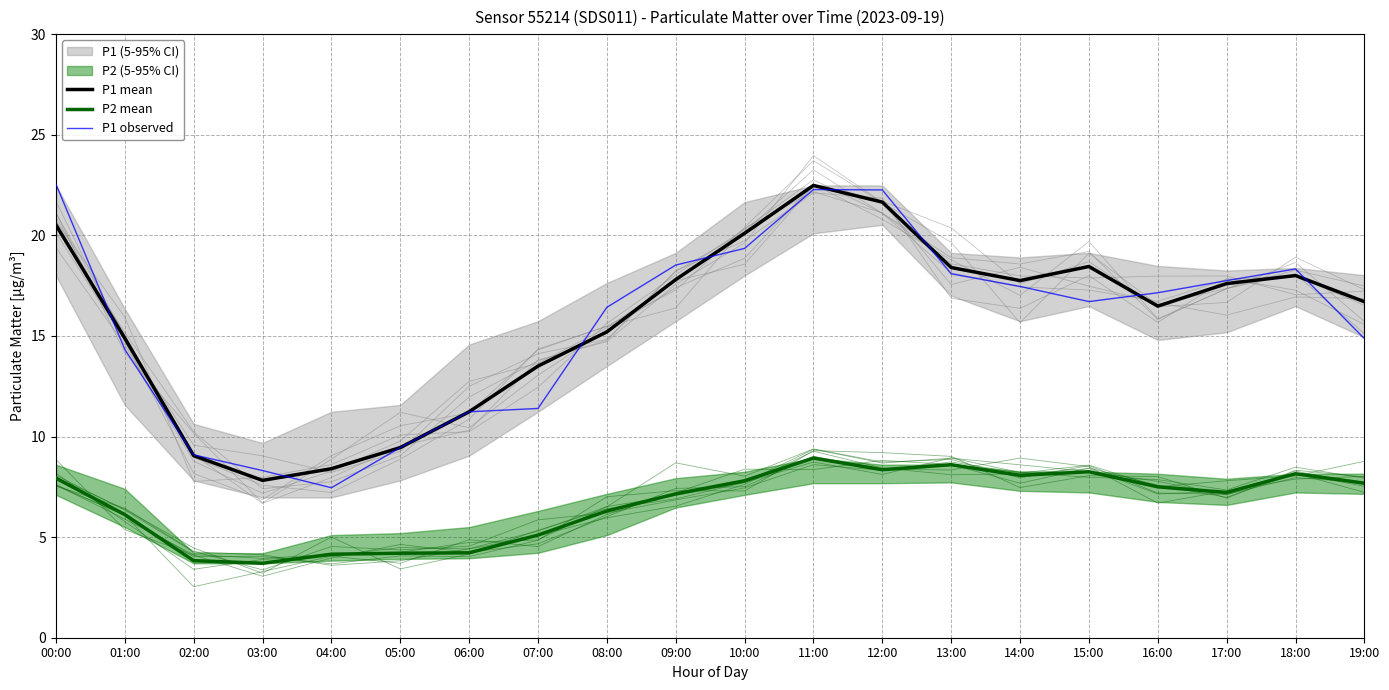

Which category has the lowest value in the P1 mean series?

03:00